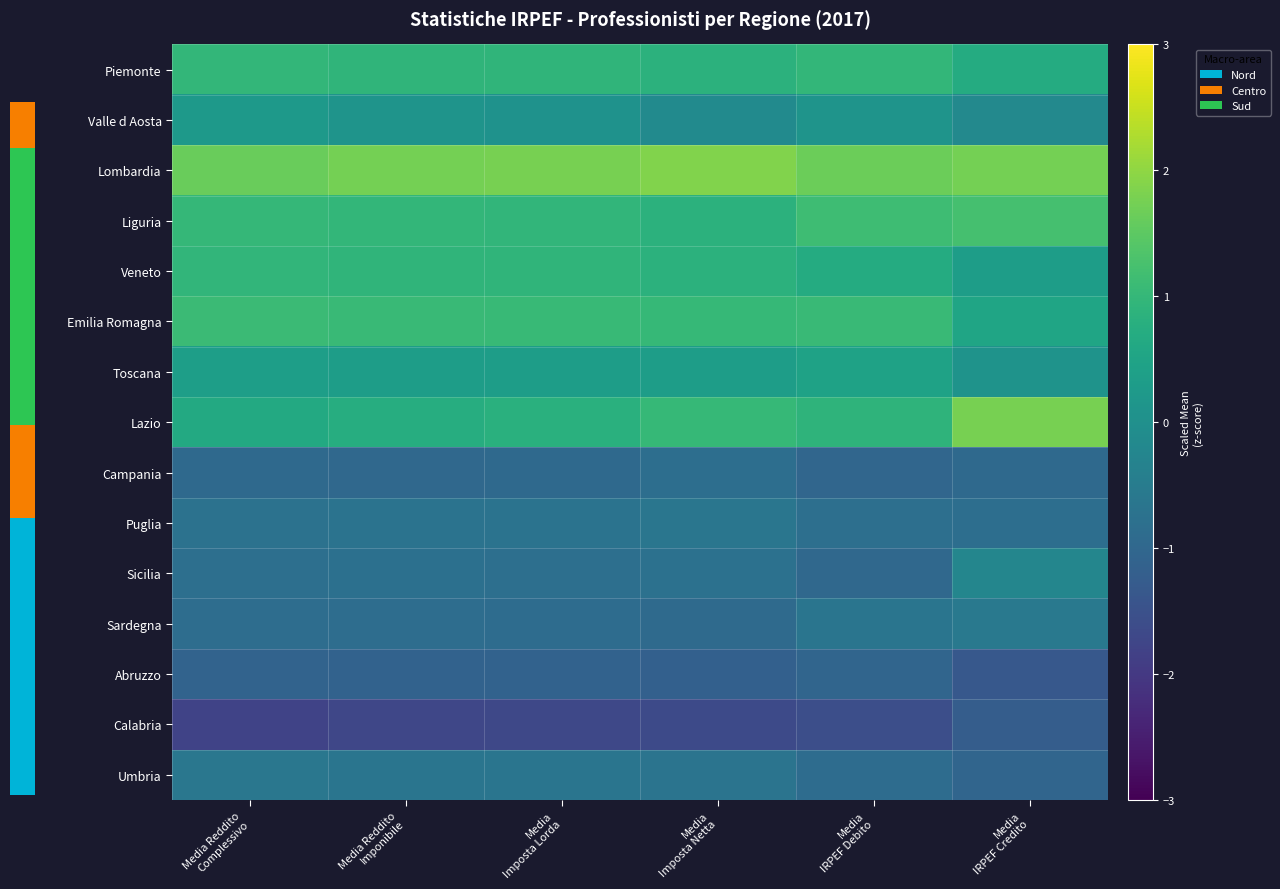

Which series has the largest total across all categories?

Lombardia